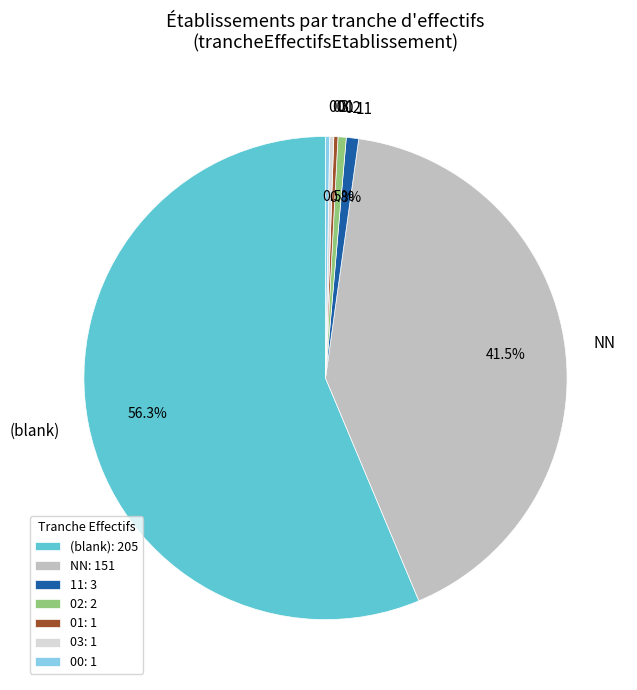

What percentage do 02 and NN together represent?

42.0%